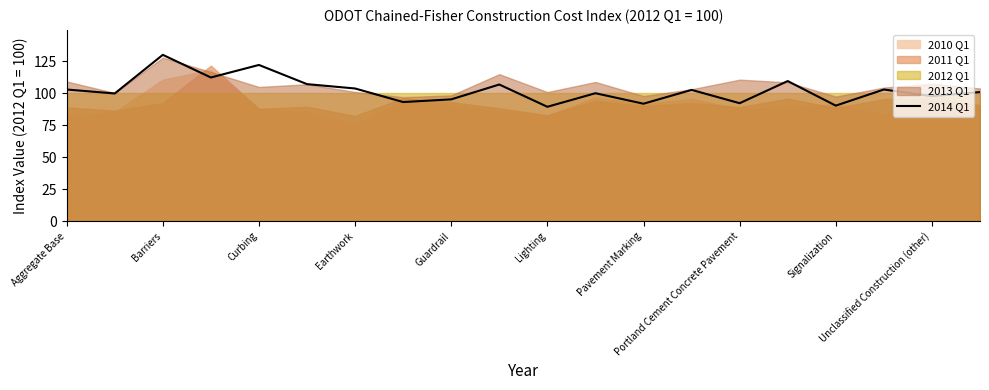

How many interior local valleys (lower than both neighbors) does the data have?

8